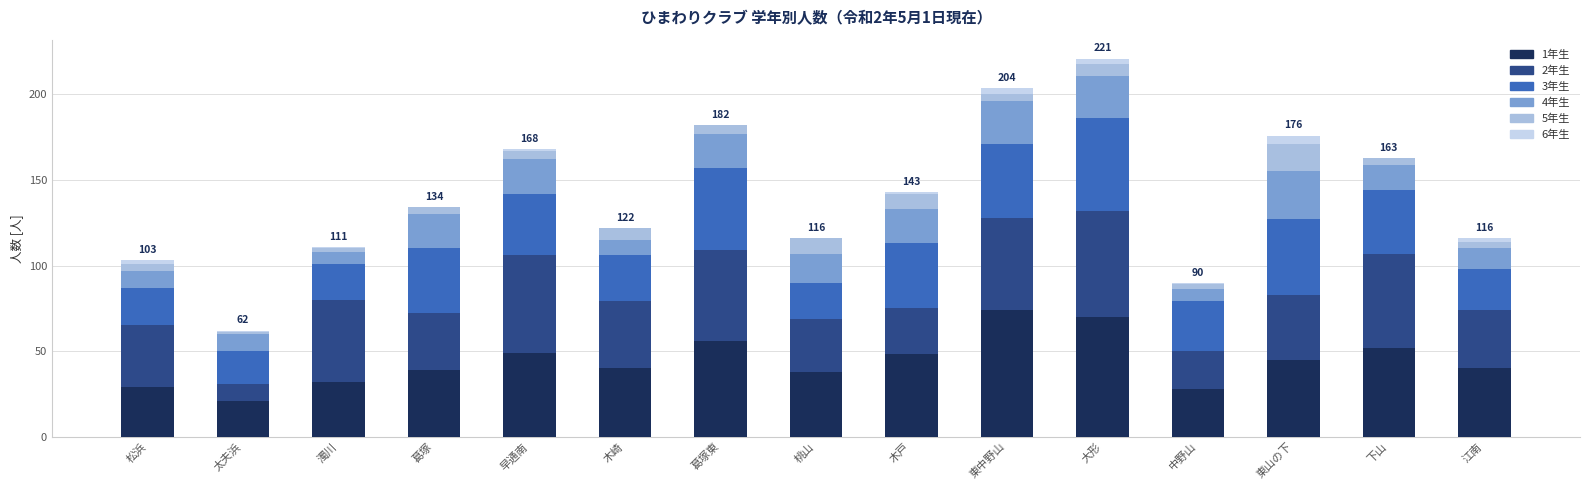

True or false: 1年生 has a value of 45 at 濁川.

False